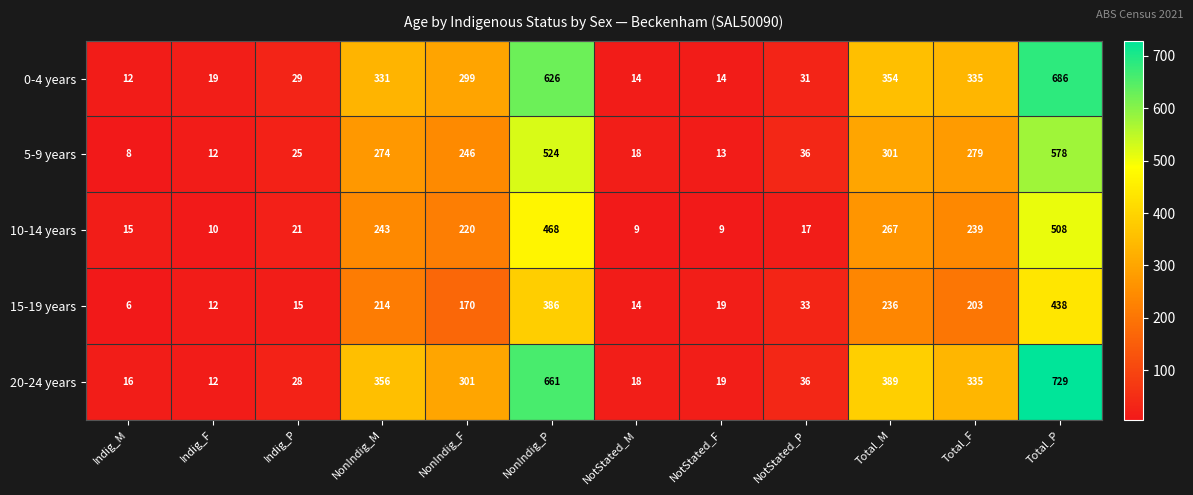

How many data points does each series have?

12